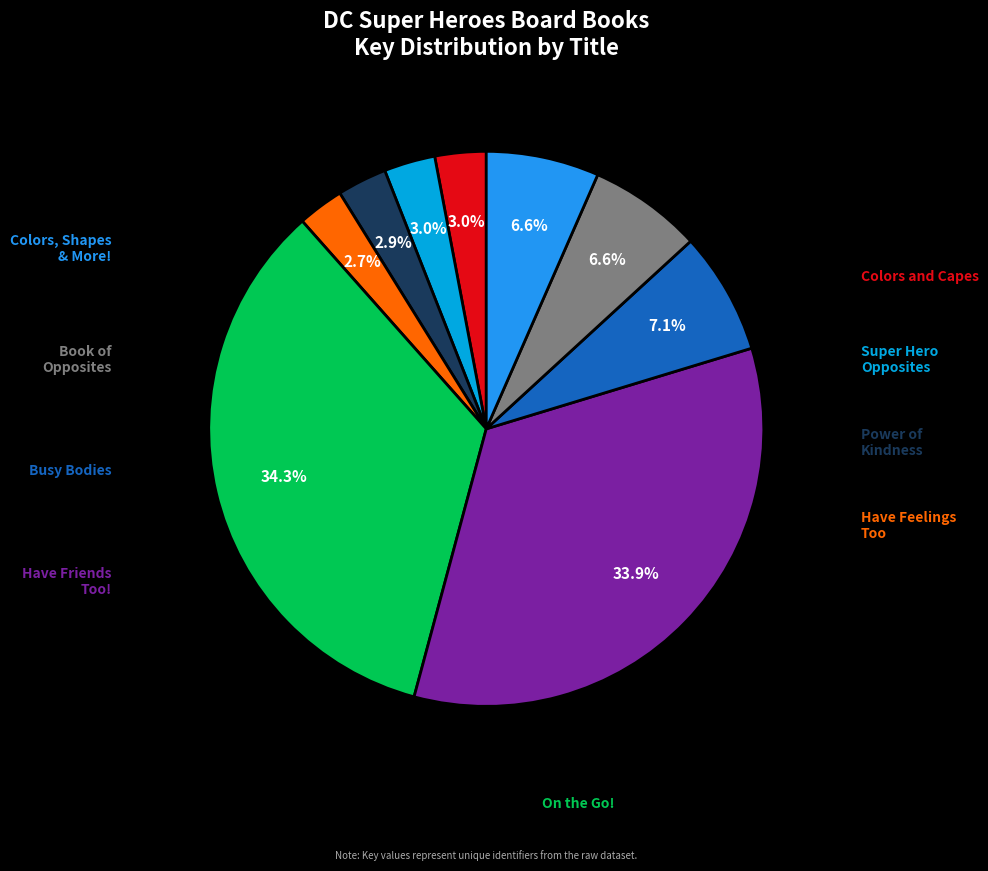

Does any single category account for the majority?

No